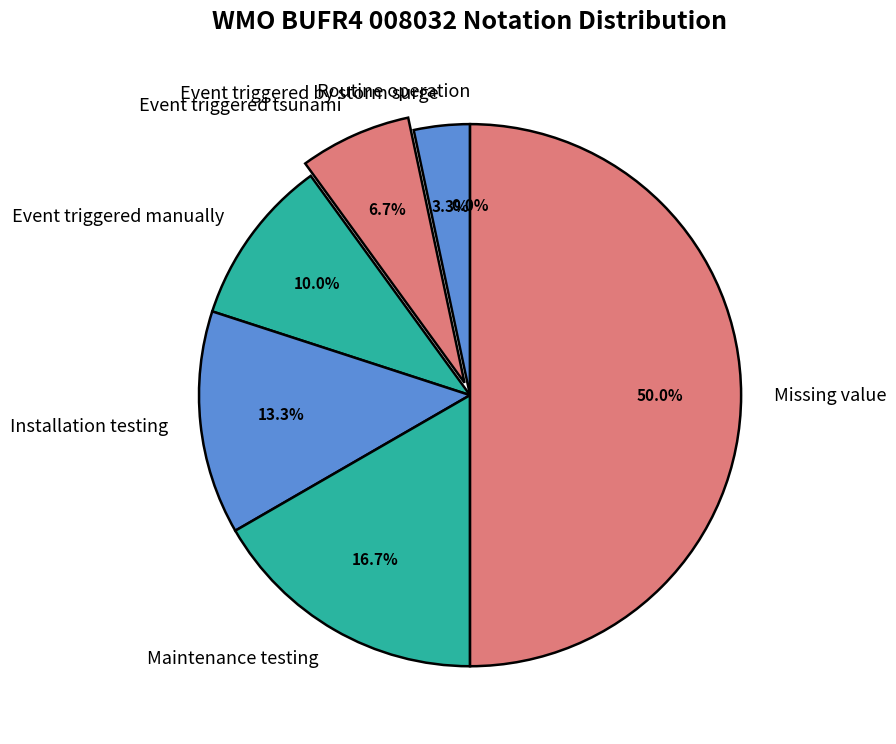

What percentage is the Maintenance testing slice, to the nearest percent?

17%